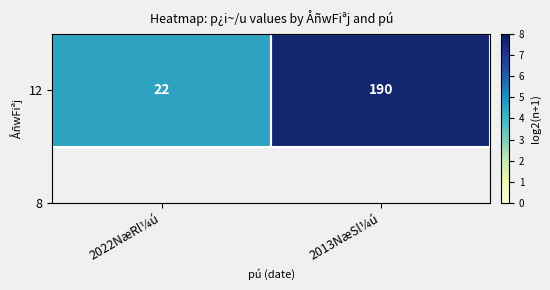

Rank the categories by value from lowest to highest.

2022NæRl¼ú, 2013NæSl¼ú